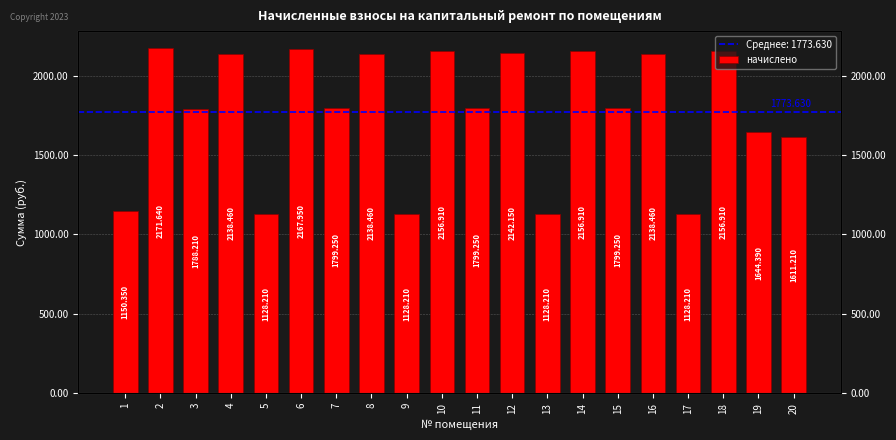

What is the average value?

1773.6